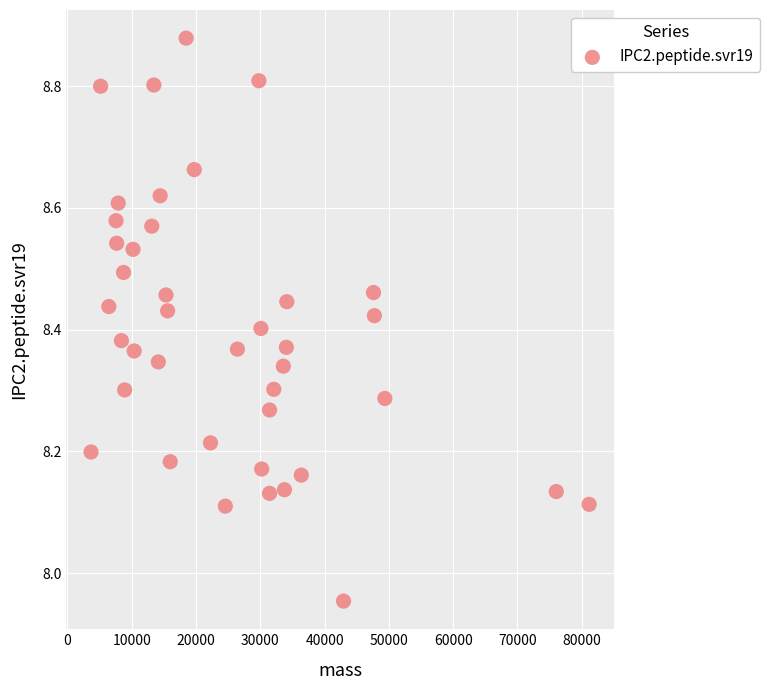

What is the range of Y values (max minus min)?

0.9